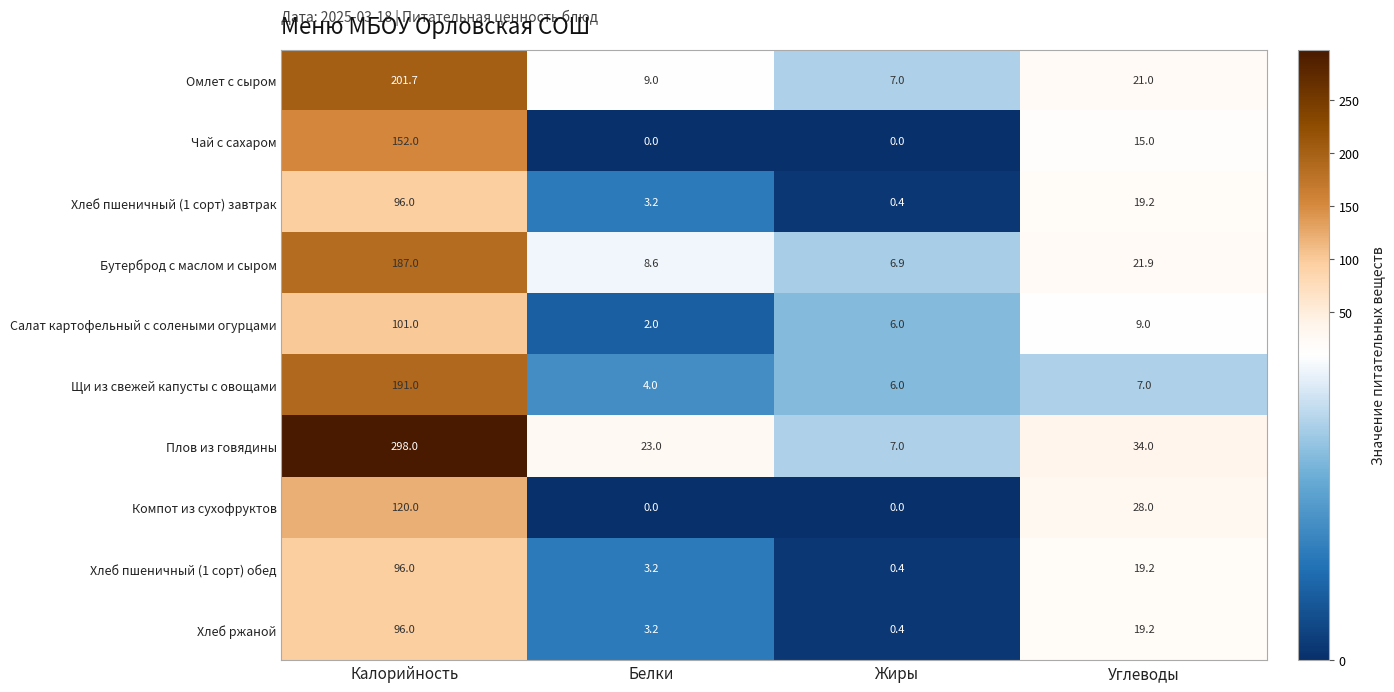

At which category is the sum across all series the highest?

Калорийность